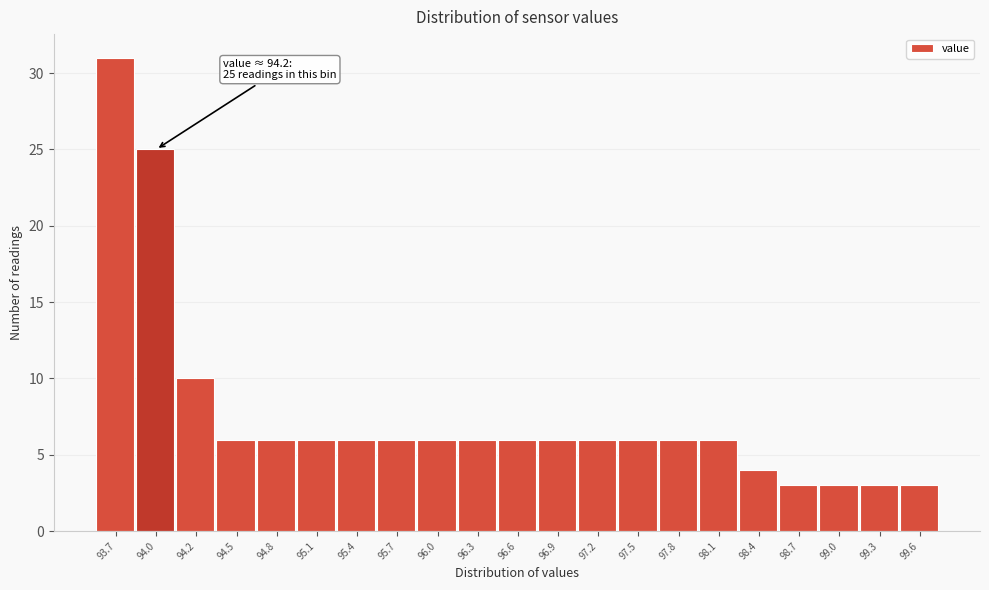

Reading left to right, transcribe all the data shown in this chart.

93.7=31	94.0=25	94.2=10	94.5=6	94.8=6	95.1=6	95.4=6	95.7=6	96.0=6	96.3=6	96.6=6	96.9=6	97.2=6	97.5=6	97.8=6	98.1=6	98.4=4	98.7=3	99.0=3	99.3=3	99.6=3